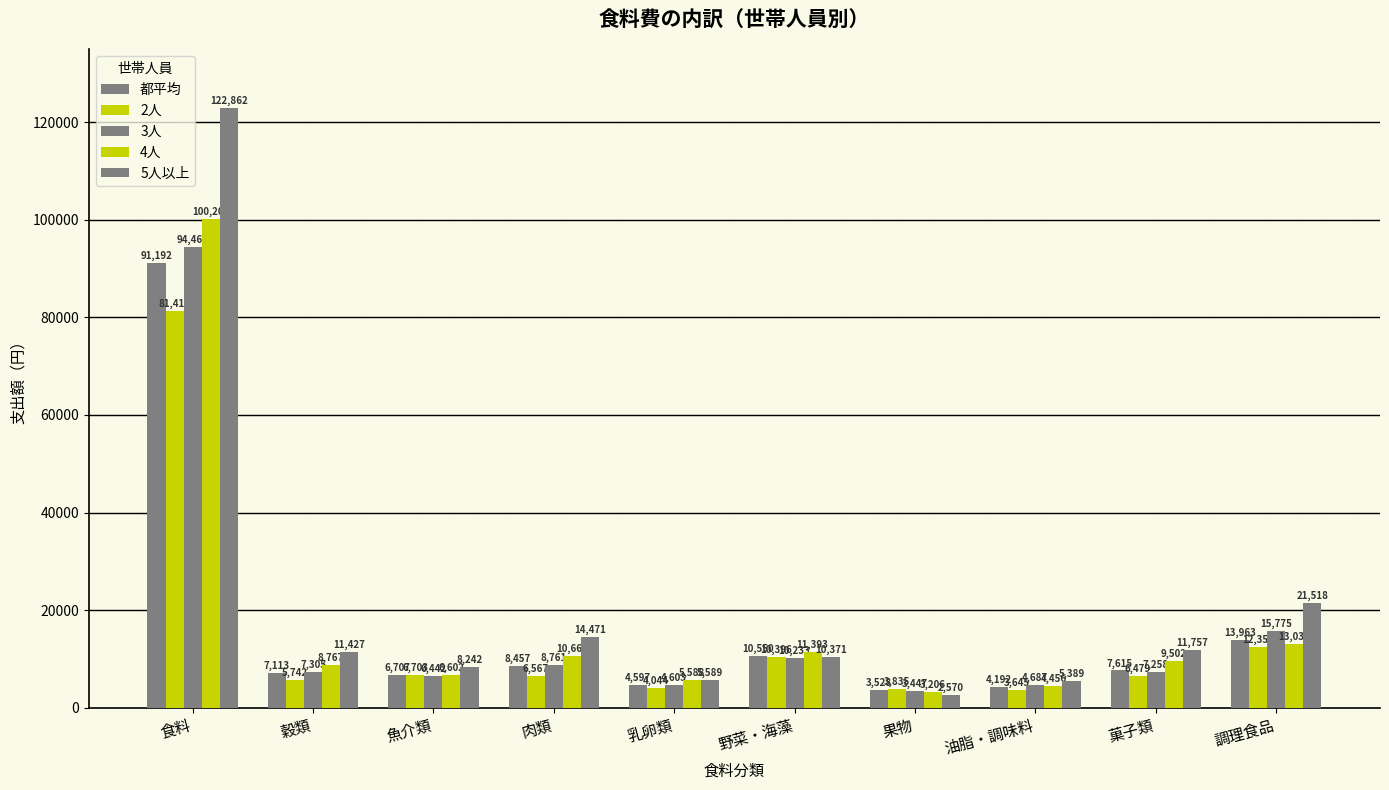

Are the bars horizontal?

No